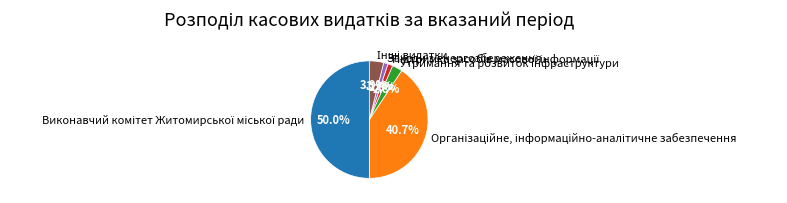

Does Заходи з енергозбереження represent more than half of the total?

No